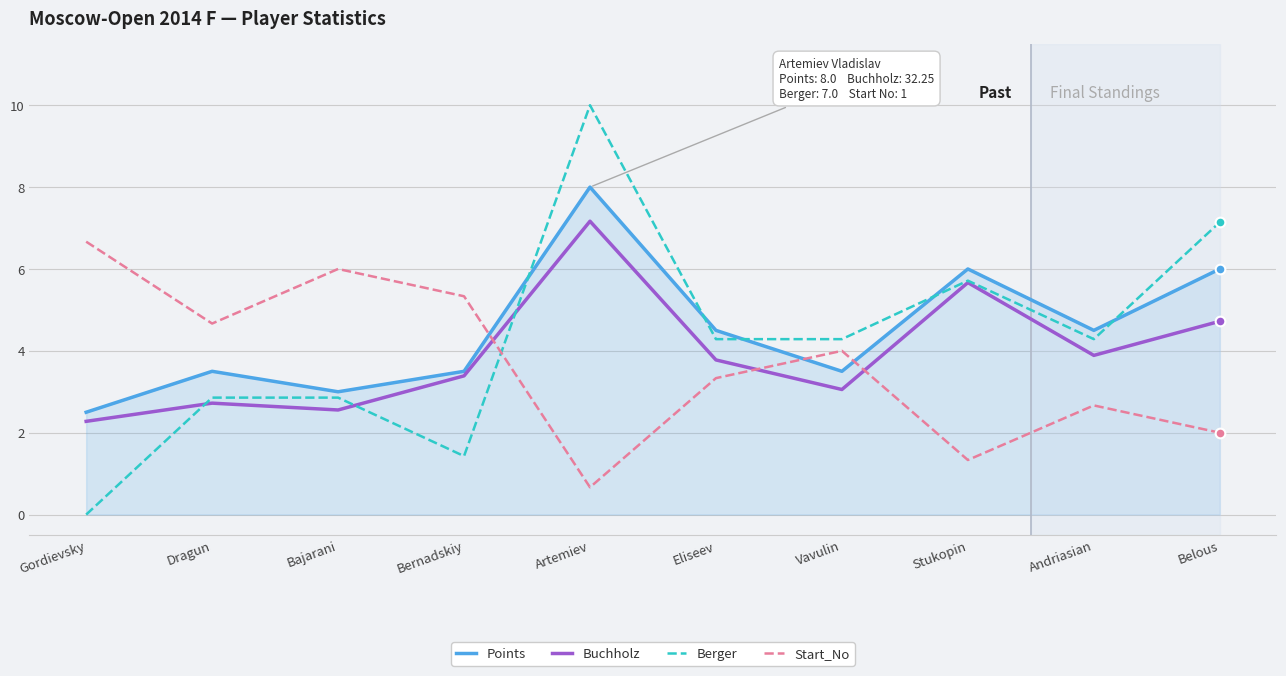

Reading left to right, list all the values displayed in this chart.

Points: Gordievsky=2.5	Dragun=3.5	Bajarani=3.0	Bernadskiy=3.5	Artemiev=8.0	Eliseev=4.5	Vavulin=3.5	Stukopin=6.0	Andriasian=4.5	Belous=6.0
Buchholz: Gordievsky=2.3	Dragun=2.7	Bajarani=2.6	Bernadskiy=3.4	Artemiev=7.2	Eliseev=3.8	Vavulin=3.1	Stukopin=5.7	Andriasian=3.9	Belous=4.7
Berger: Gordievsky=0.0	Dragun=2.9	Bajarani=2.9	Bernadskiy=1.4	Artemiev=10.0	Eliseev=4.3	Vavulin=4.3	Stukopin=5.7	Andriasian=4.3	Belous=7.1
Start_No: Gordievsky=6.7	Dragun=4.7	Bajarani=6.0	Bernadskiy=5.3	Artemiev=0.7	Eliseev=3.3	Vavulin=4.0	Stukopin=1.3	Andriasian=2.7	Belous=2.0